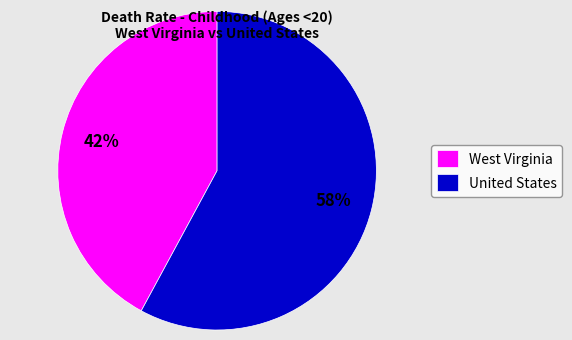

What percentage is the United States slice, to the nearest percent?

58%